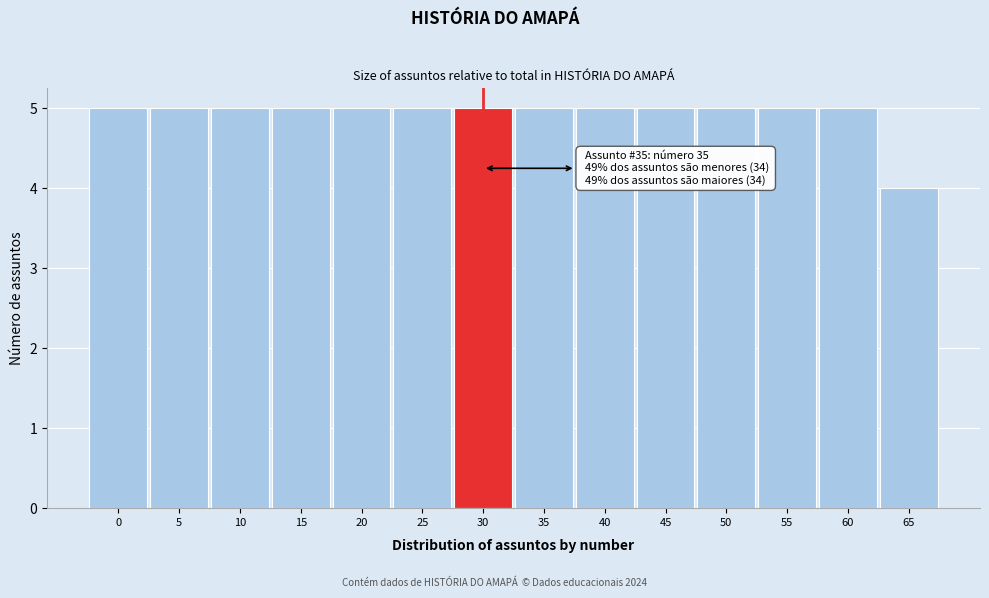

Reading left to right, extract all data points from this chart.

0=5	5=5	10=5	15=5	20=5	25=5	30=5	35=5	40=5	45=5	50=5	55=5	60=5	65=4